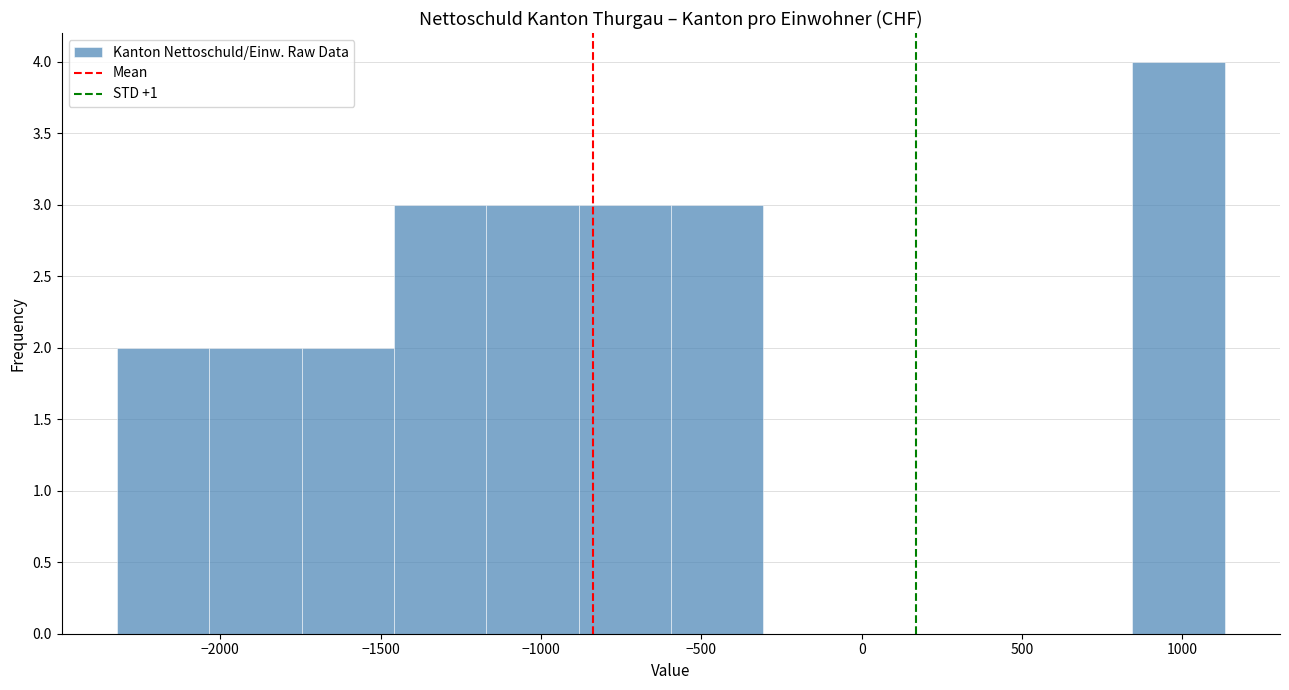

Over which range of the x-axis is the bar tallest?

850 to 1150